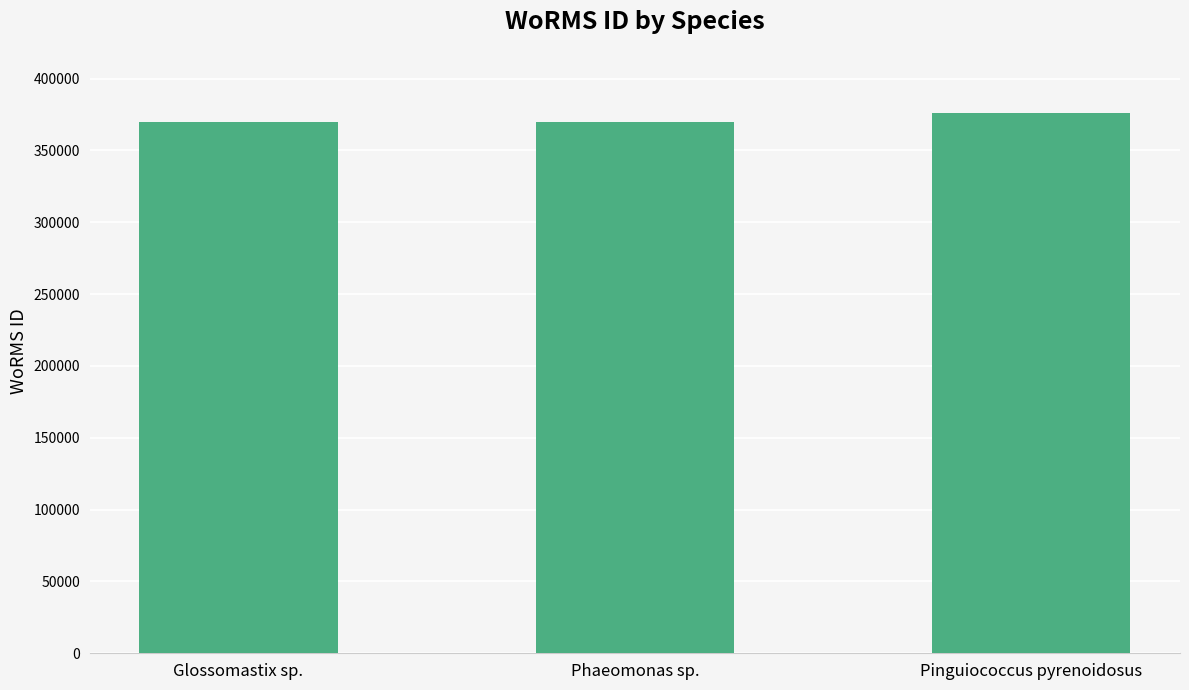

What is the greatest value displayed?

376356